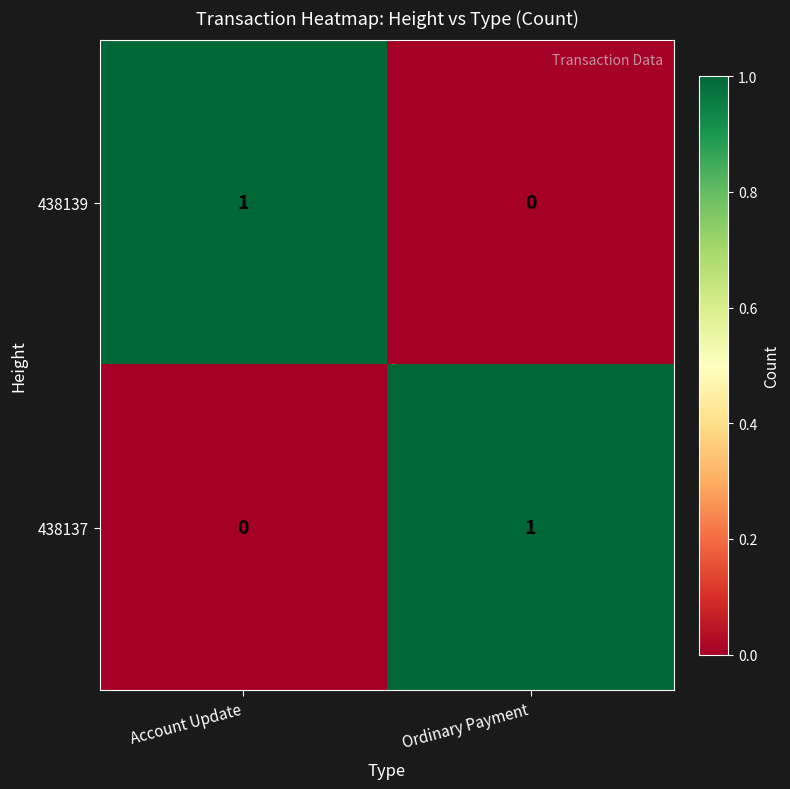

Which category has the highest value in the 438139 series?

Account Update